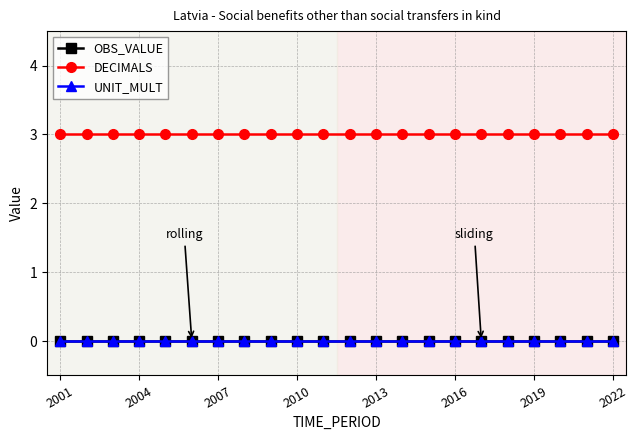

Does the chart have visible grid lines?

Yes